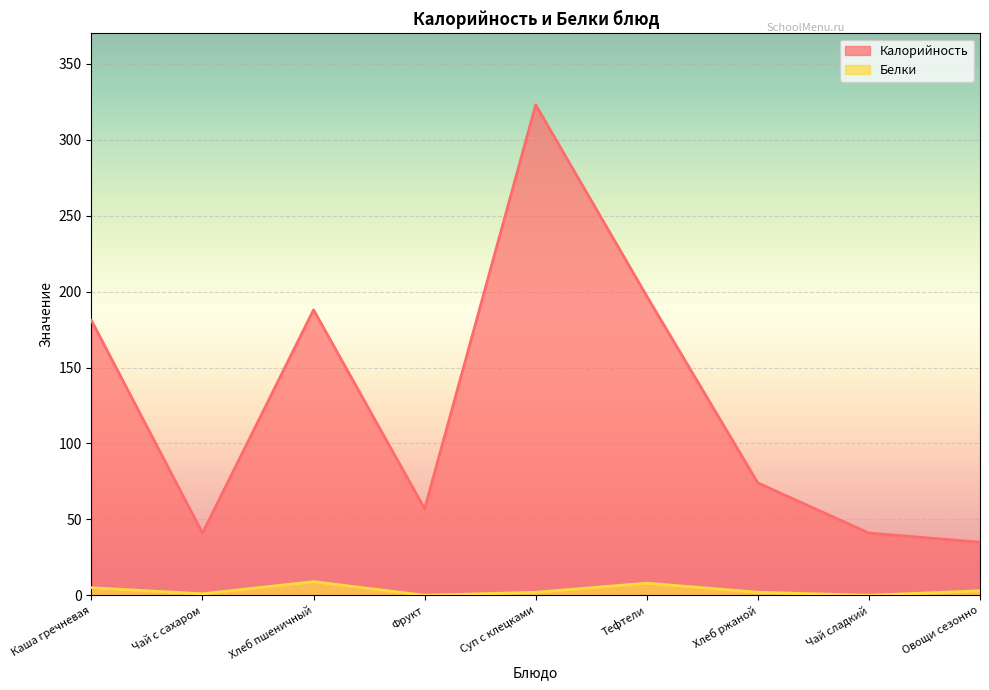

What is the sum of all Калорийность values?

1137